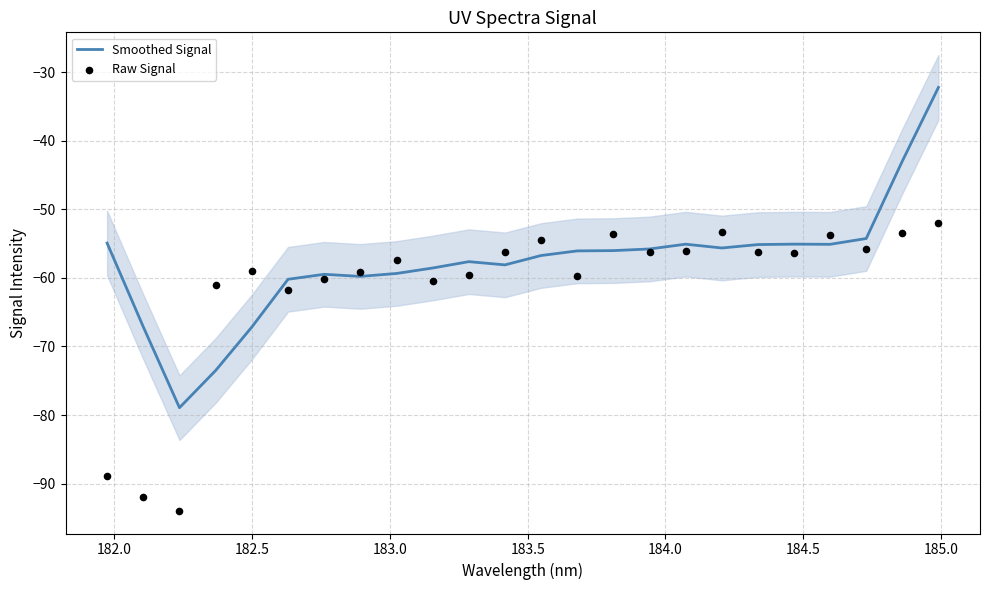

Which series has the largest total across all categories?

Smoothed Signal